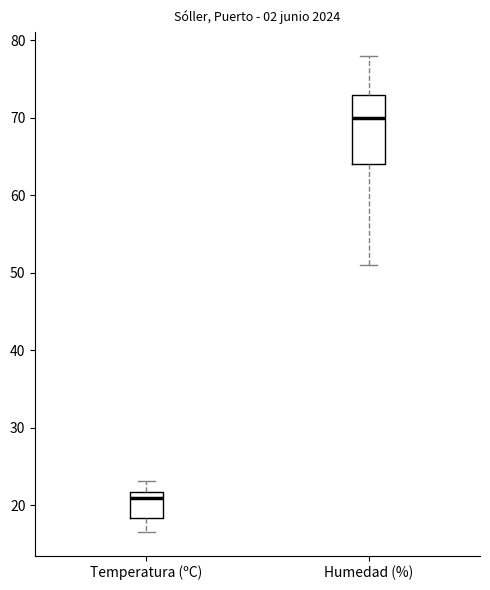

Which box is the tallest, from its lower edge to its upper edge?

Humedad (%)